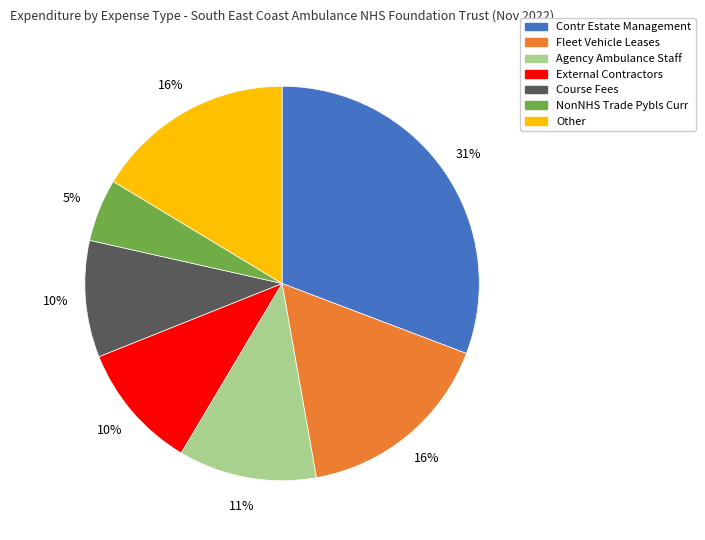

To the nearest percent, what portion does External Contractors represent?

10%